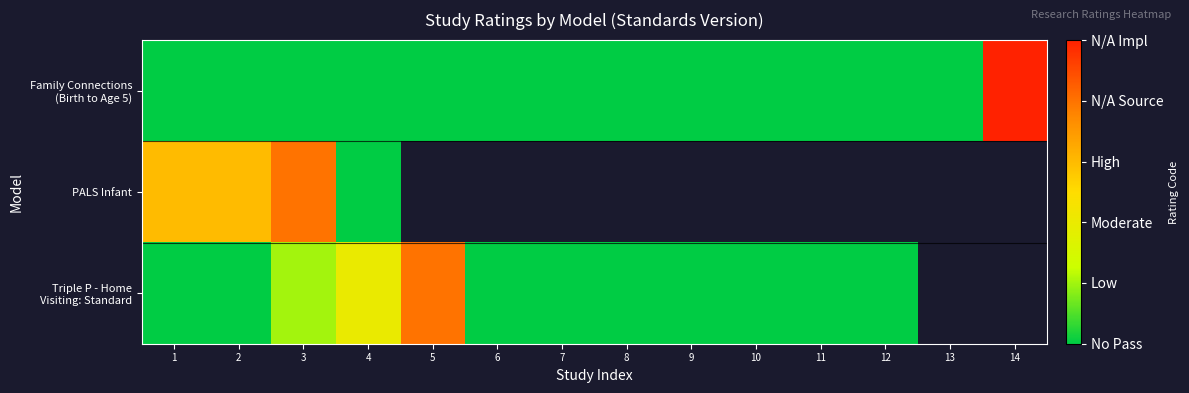

At which label is PALS Infant closest to 2?

1